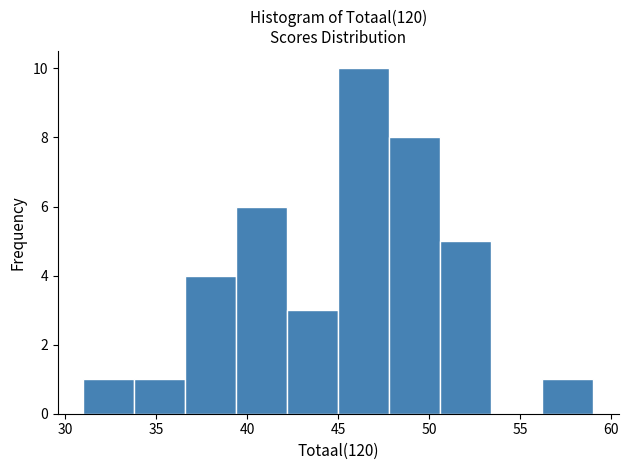

Which range on the x-axis has the tallest bar?

45.0 to 47.8